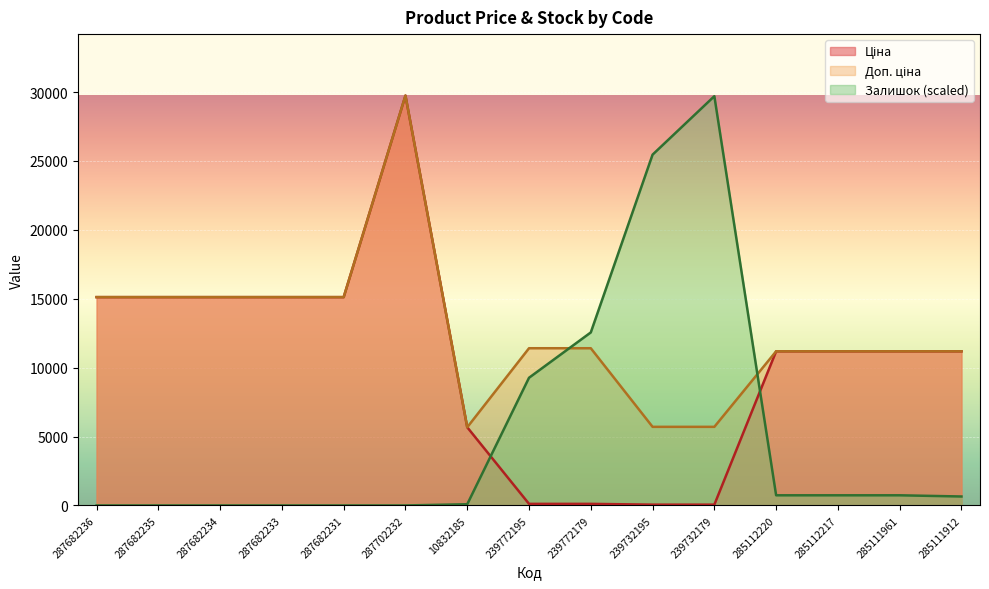

True or false: Ціна and Доп. ціна intersect in this chart.

False